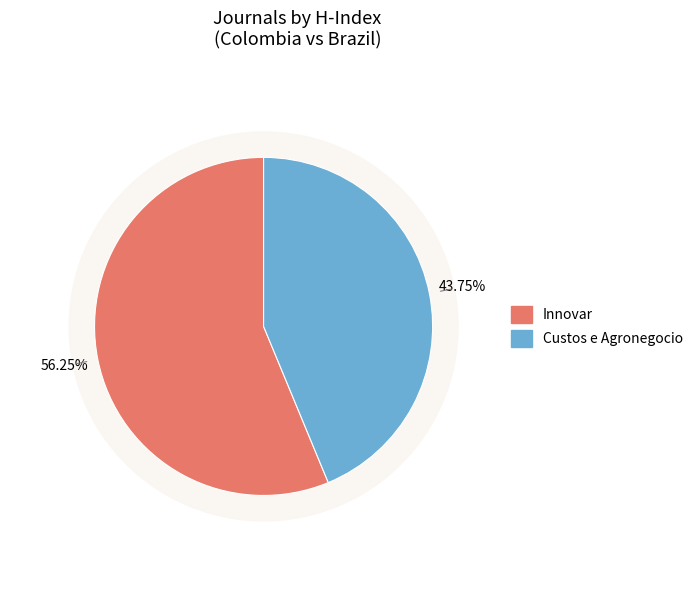

To the nearest percent, what is the combined percentage of Innovar and Custos e Agronegocio?

100%